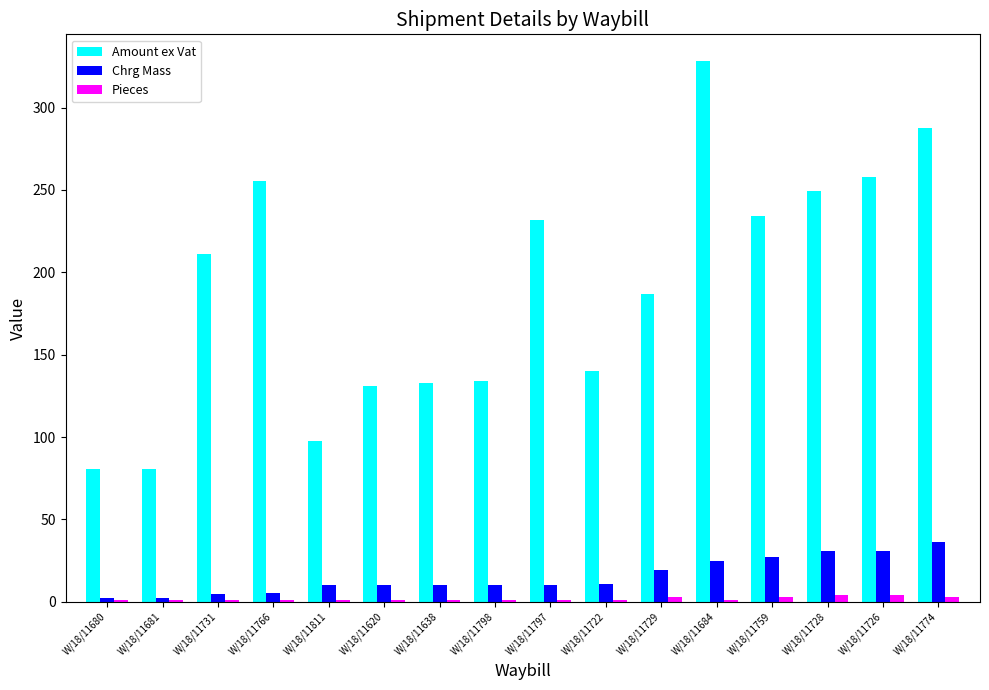

What is the sum of all Chrg Mass values?

244.0